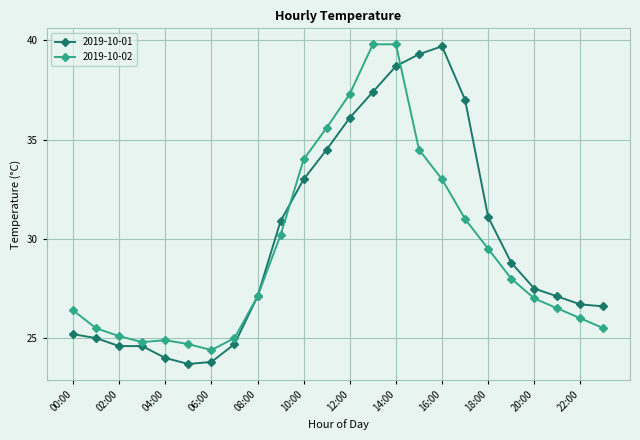

What is the difference between the maximum and second lowest values in the 2019-10-01 series?

15.9